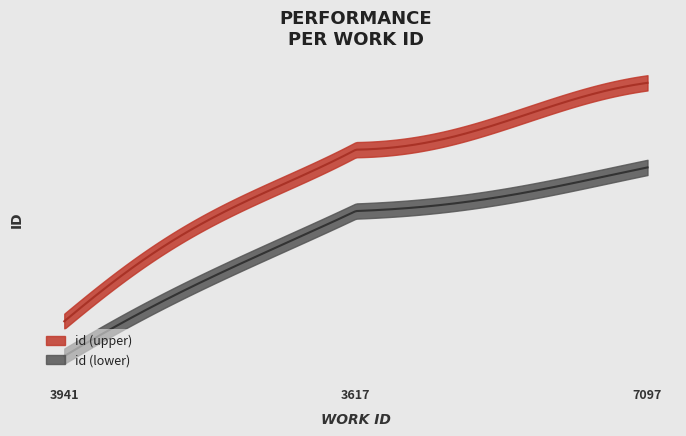

At which label is the value closest to 14706?

3617